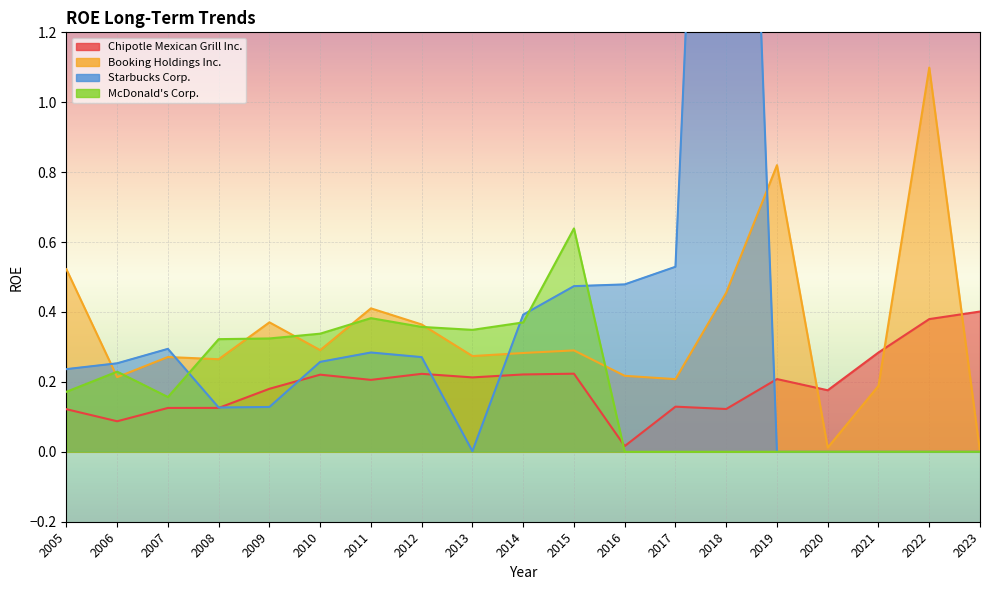

In McDonald's Corp., how many points are lower than both neighbors (excluding endpoints)?

2